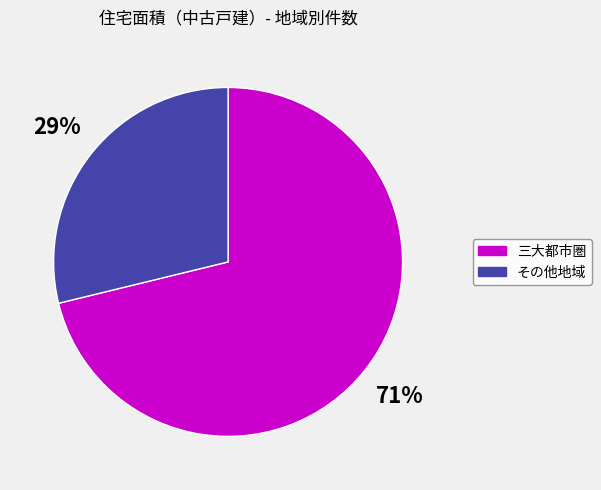

Does any single category account for the majority?

Yes